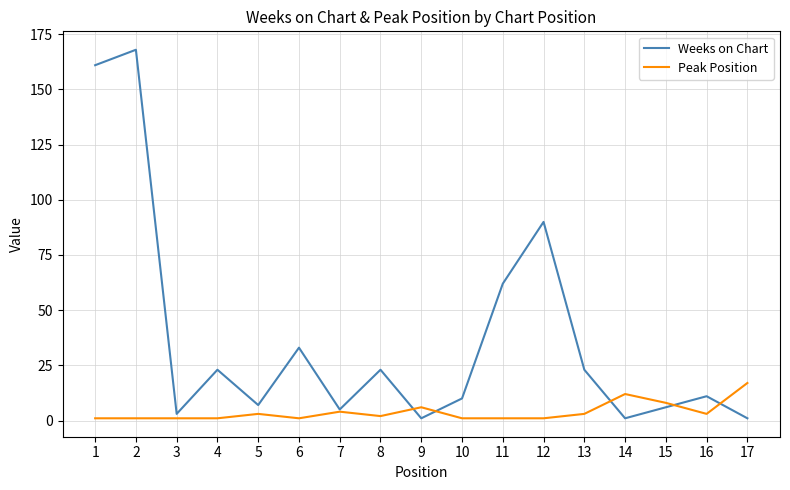

Count the number of categories in the chart.

17